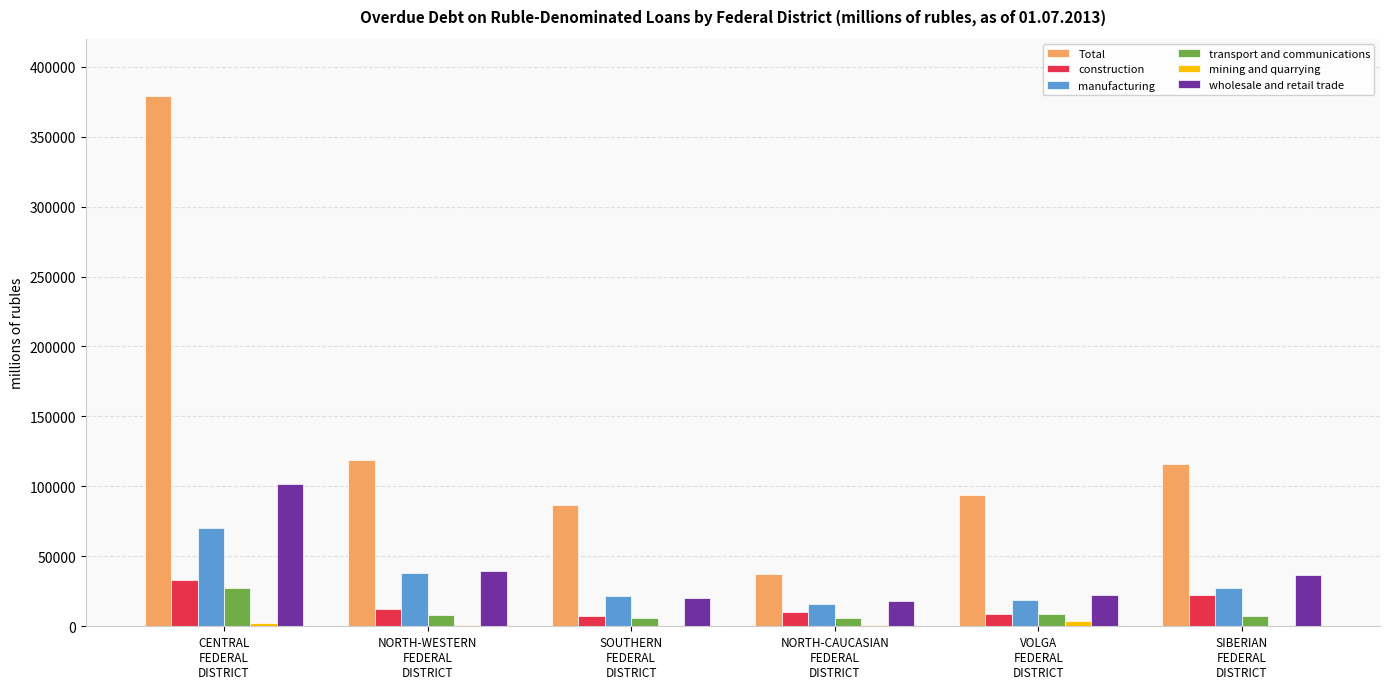

What is the greatest value displayed?

378813